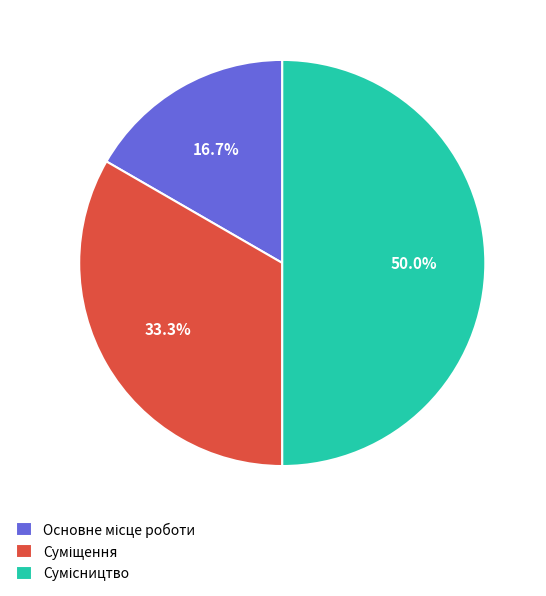

What percentage is the Основне місце роботи slice, to the nearest percent?

17%